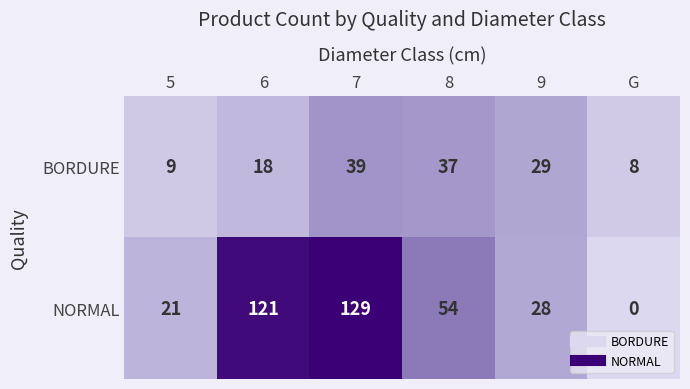

Reading left to right, transcribe all the data shown in this chart.

BORDURE: 5=9	6=18	7=39	8=37	9=29	G=8
NORMAL: 5=21	6=121	7=129	8=54	9=28	G=0